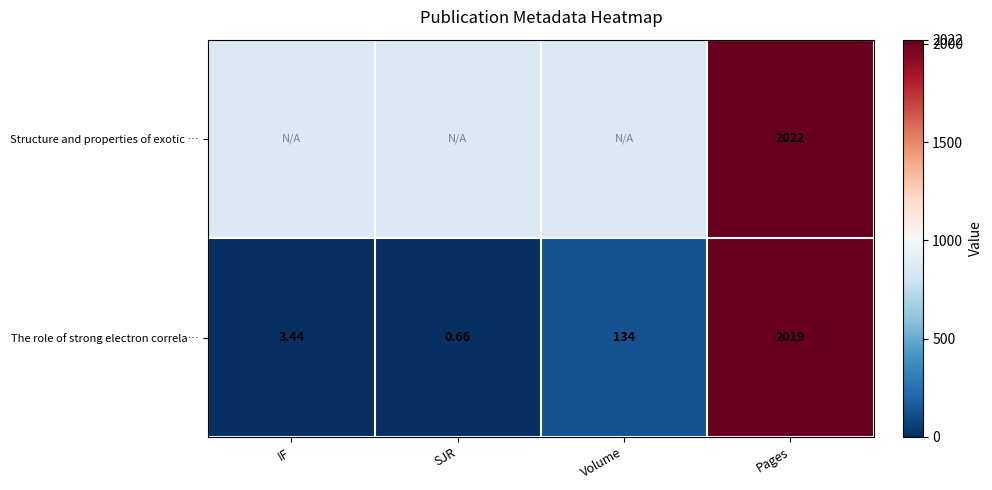

The value of The role of strong electron correla… at Pages is 2019.0. True or false?

True